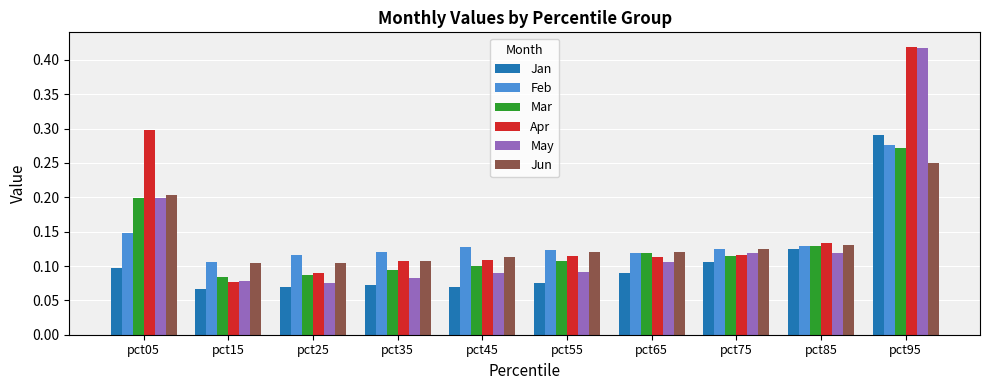

At which label is Apr closest to 0?

pct15